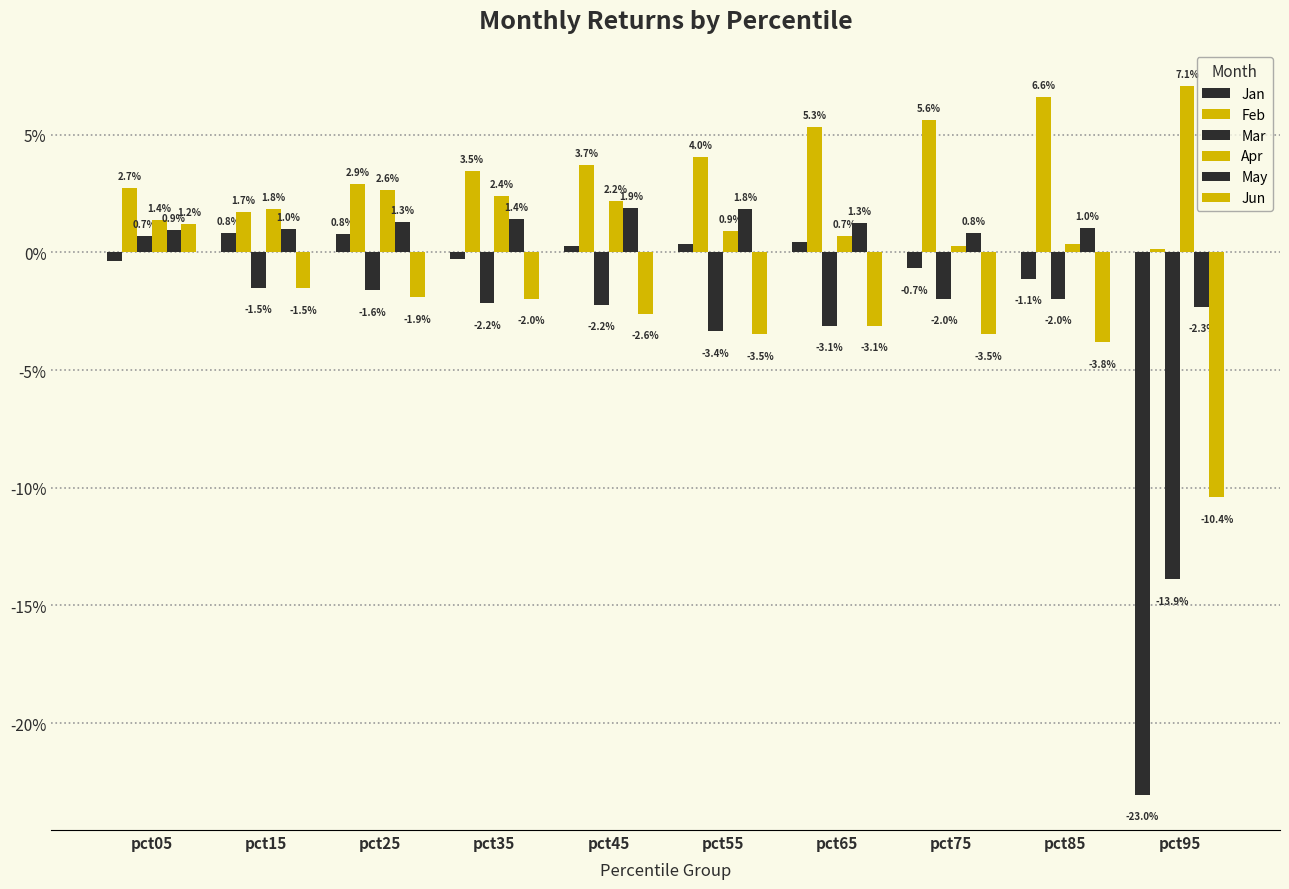

Which category has the highest value in the Jun series?

pct05